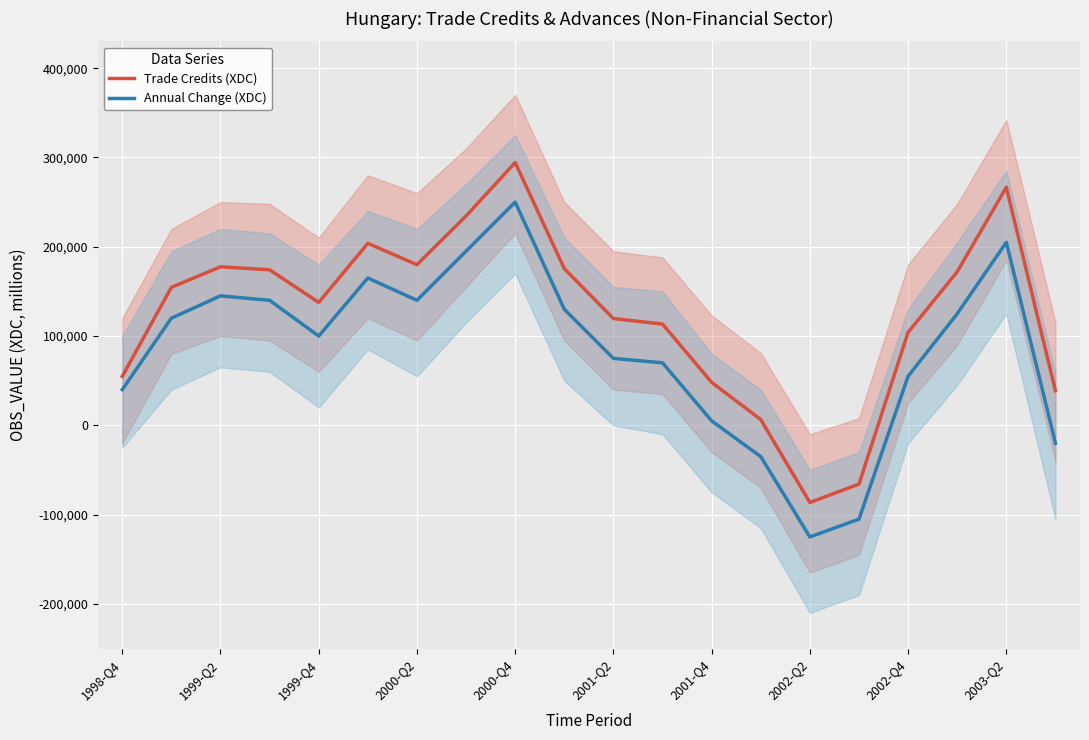

How many values in the Annual Change (XDC) series exceed 120000?

9